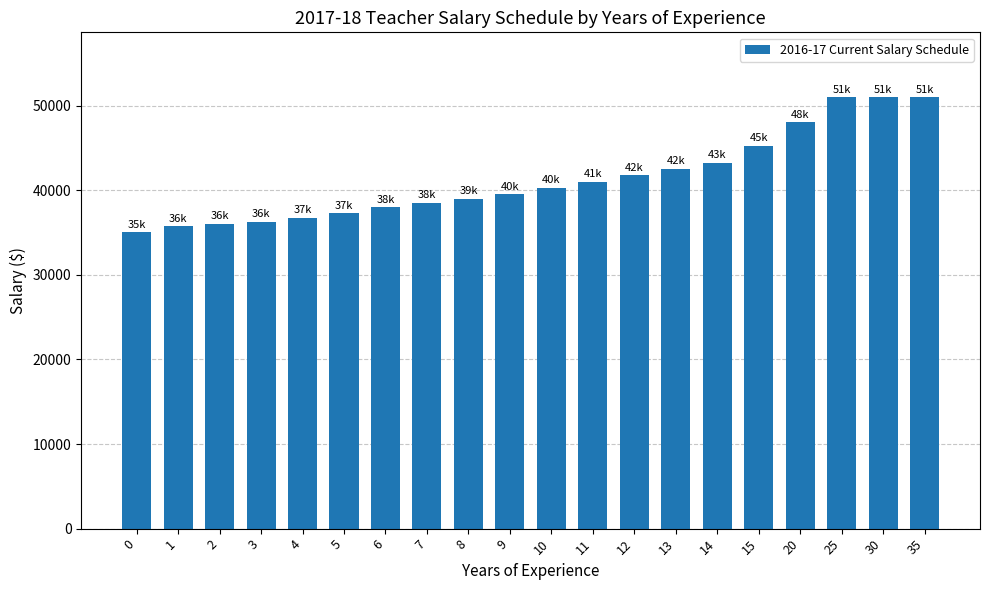

The chart shows a value of 14185 at 3. True or false?

False